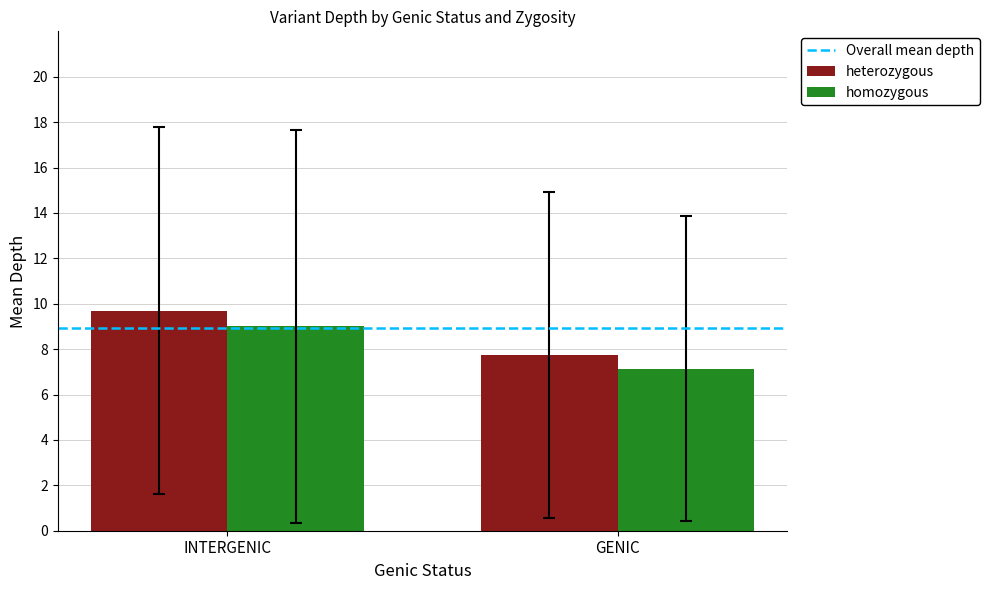

What is the maximum value shown in the chart?

9.7